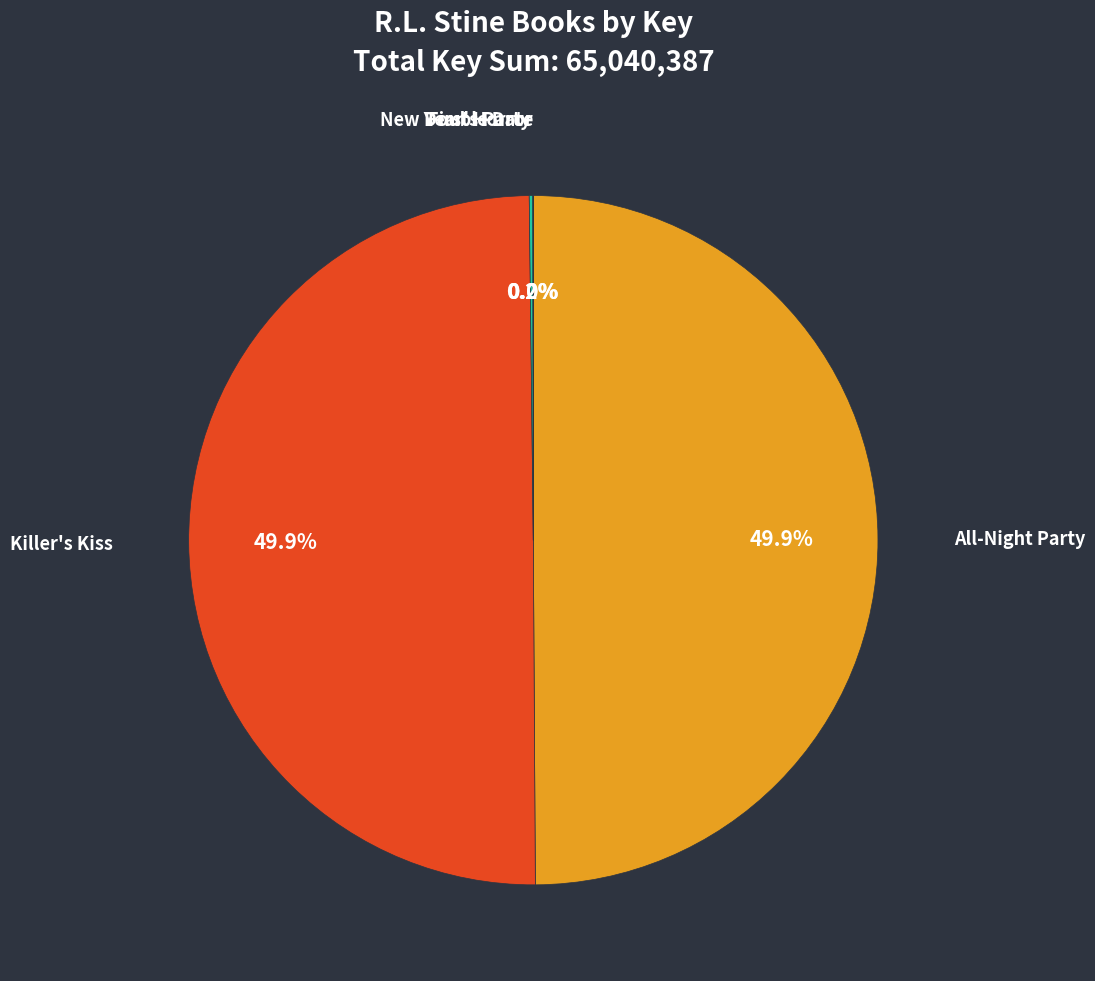

Approximately how many times larger is the value at Killer's Kiss compared to All-Night Party?

1.0